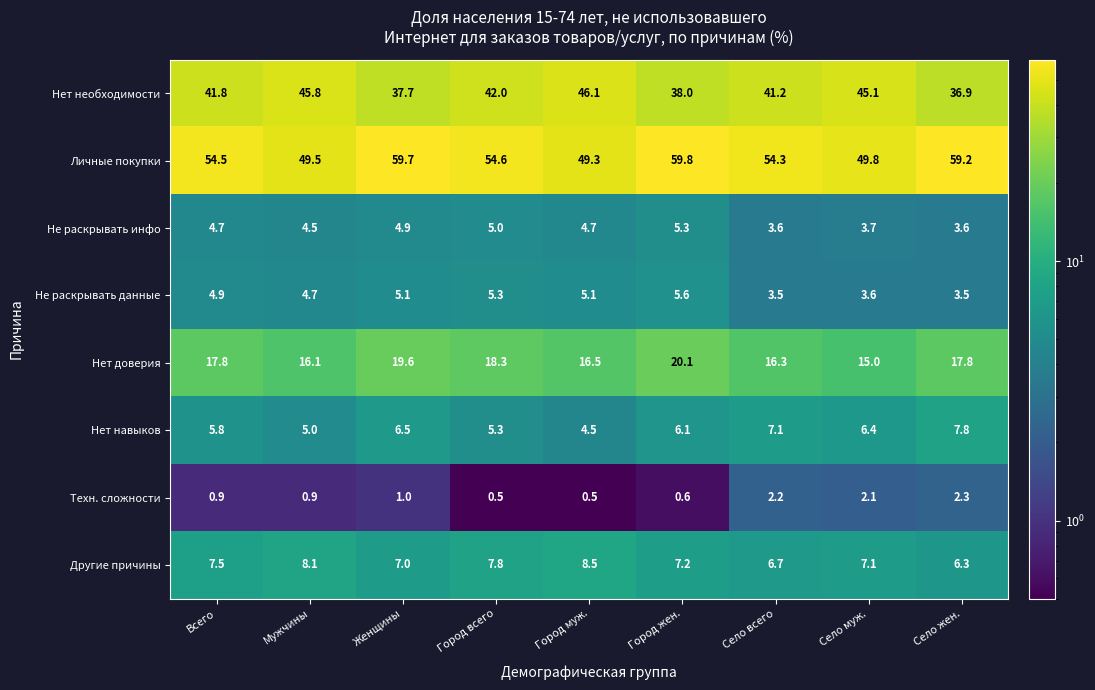

What is the difference between the highest and lowest values at Село всего?

52.1